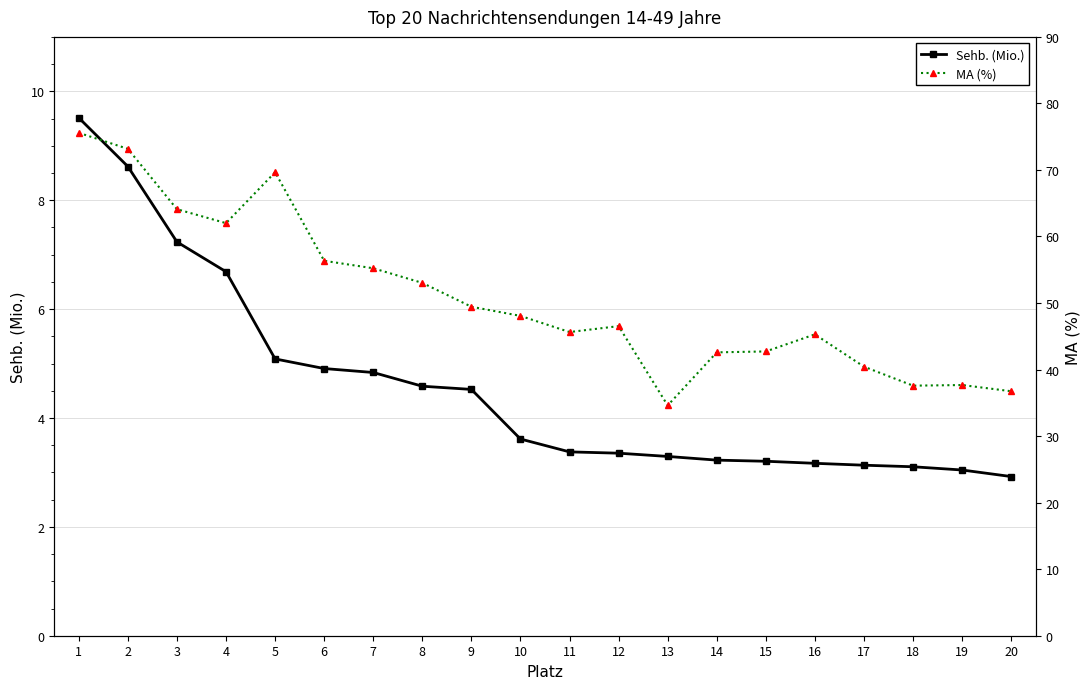

What is the smallest value displayed?

2.9